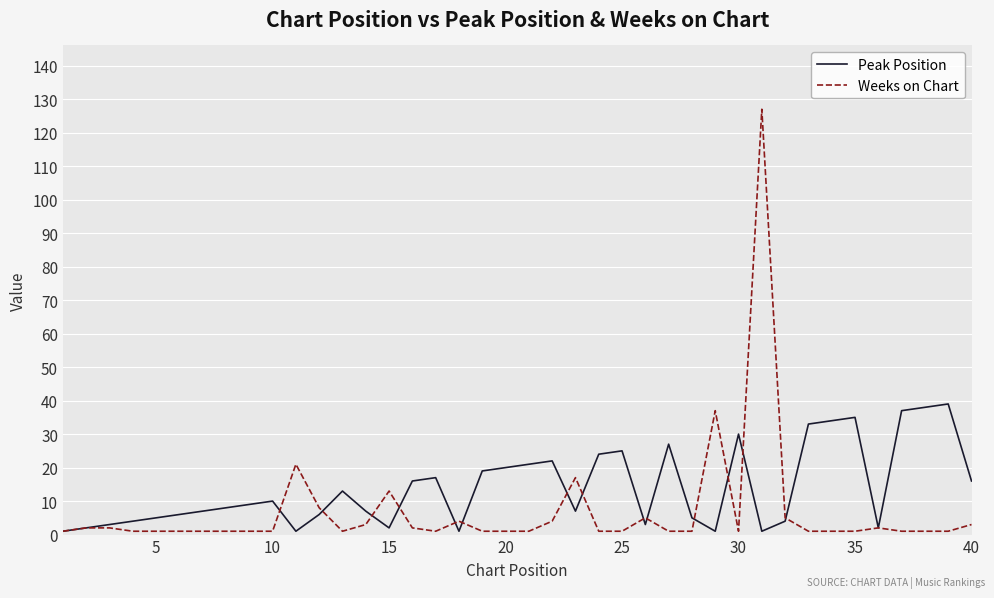

Rank the series by their average value, from lowest to highest.

Weeks on Chart, Peak Position